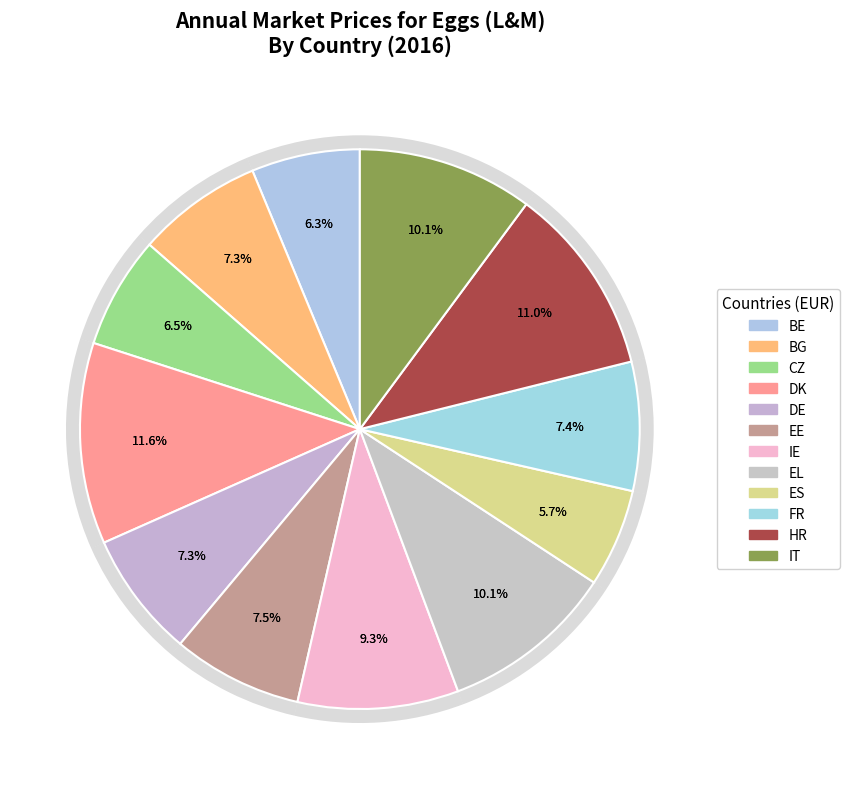

Is ES the majority of the pie?

No